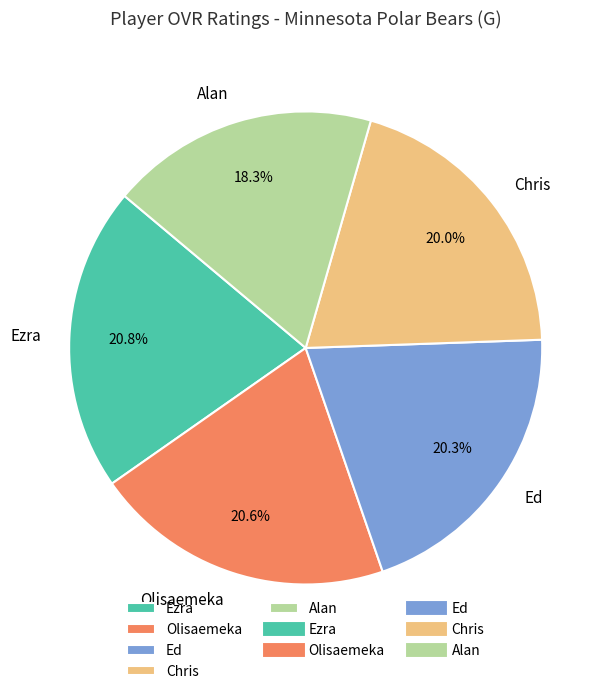

Approximately how many times larger is the value at Ed compared to Alan?

1.1